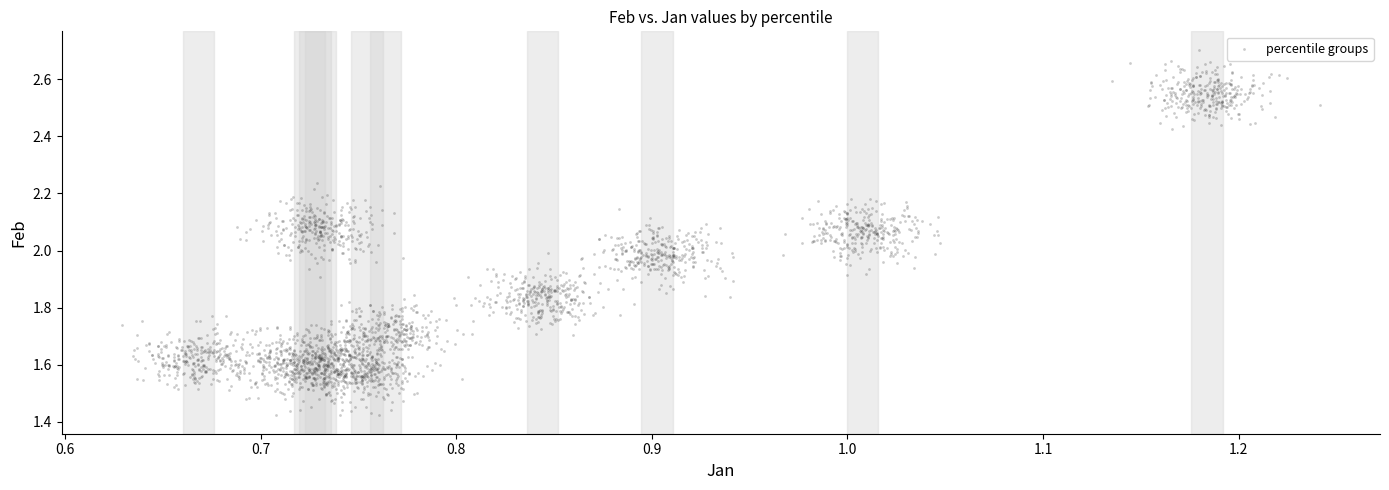

What is the range of X values (max minus min)?

0.6